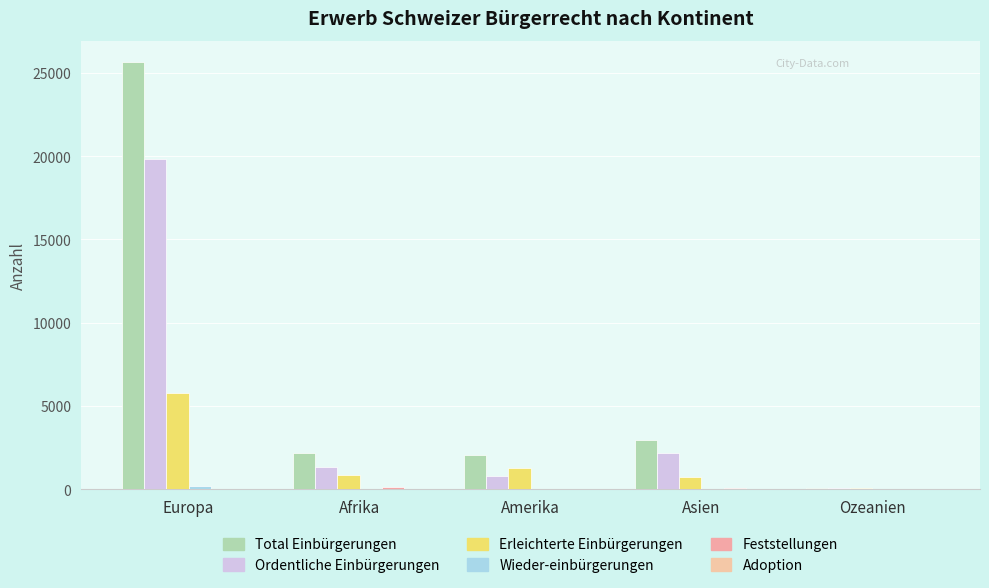

Rank the series at Europa from lowest to highest value.

Adoption, Feststellungen, Wieder-einbürgerungen, Erleichterte Einbürgerungen, Ordentliche Einbürgerungen, Total Einbürgerungen